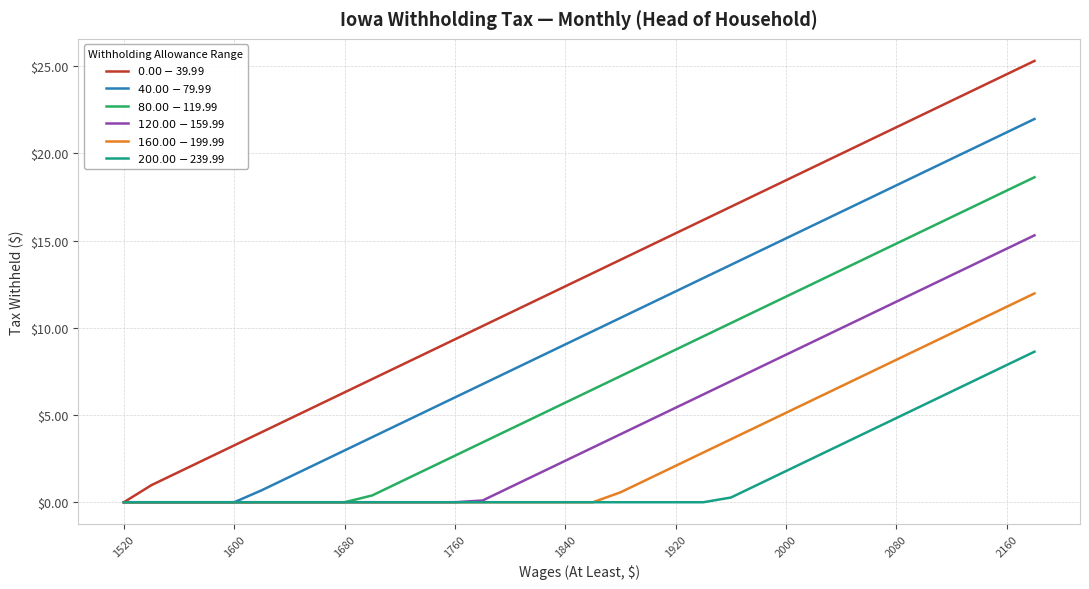

What is the total value across all series at 2160?

97.2